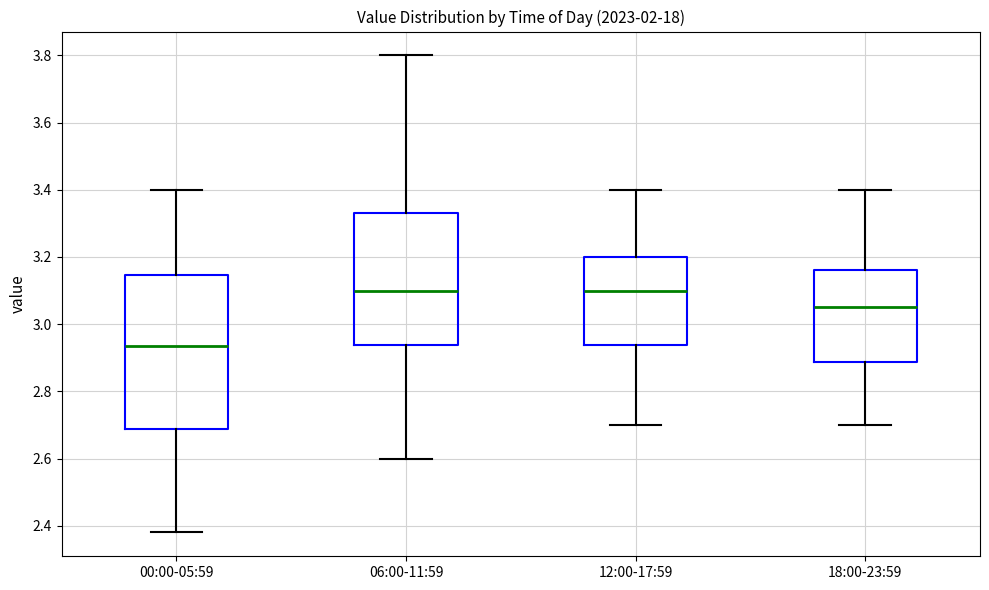

Reading left to right, transcribe this box plot: for each box, give where its median line is, the range the box spans, and where its two whiskers end, as read against the y-axis. The values are not printed on the chart, so give them approximately, as read against the axis.

00:00-05:59: median 2.94, box 2.68 to 3.14, whiskers 2.38 to 3.40
06:00-11:59: median 3.10, box 2.94 to 3.34, whiskers 2.60 to 3.80
12:00-17:59: median 3.10, box 2.94 to 3.20, whiskers 2.70 to 3.40
18:00-23:59: median 3.06, box 2.88 to 3.16, whiskers 2.70 to 3.40